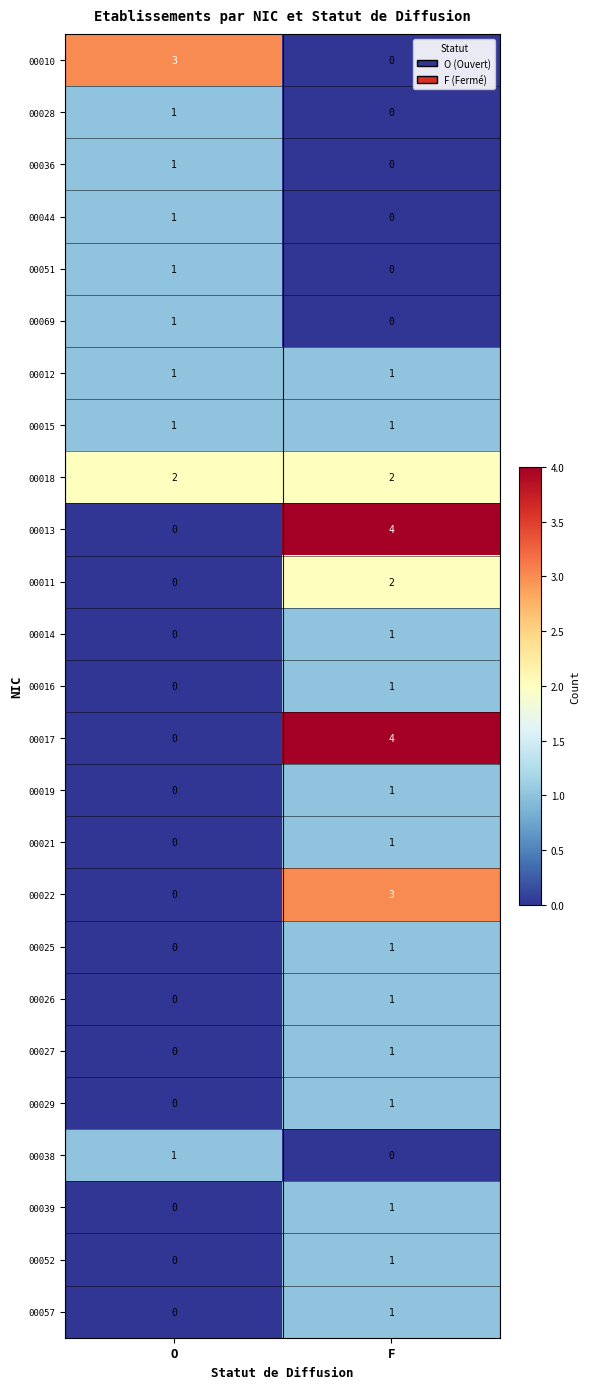

What is the difference between the highest and lowest values at O?

3